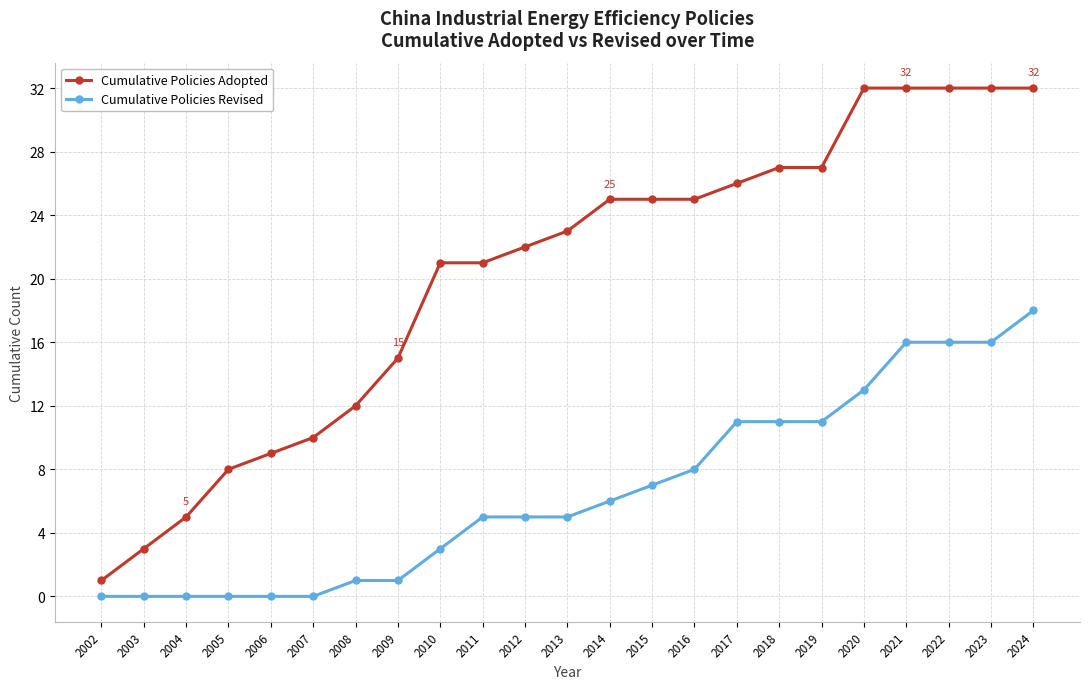

Which series has the largest total across all categories?

Cumulative Policies Adopted